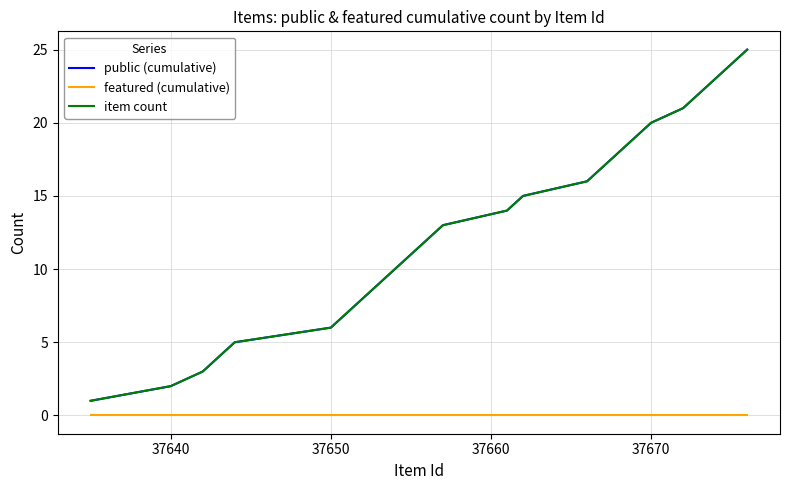

Is this an area chart (filled region under the line)?

No